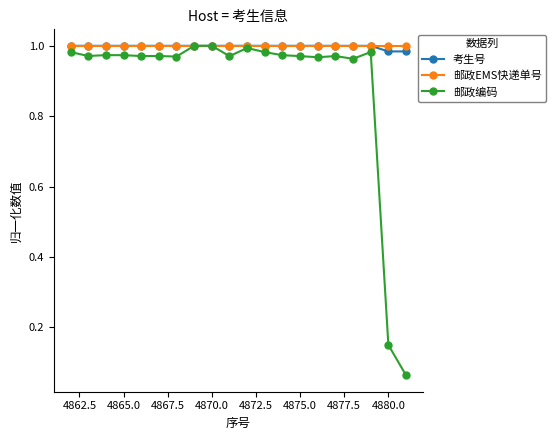

True or false: 邮政编码 has more than 0 interior local peaks.

True